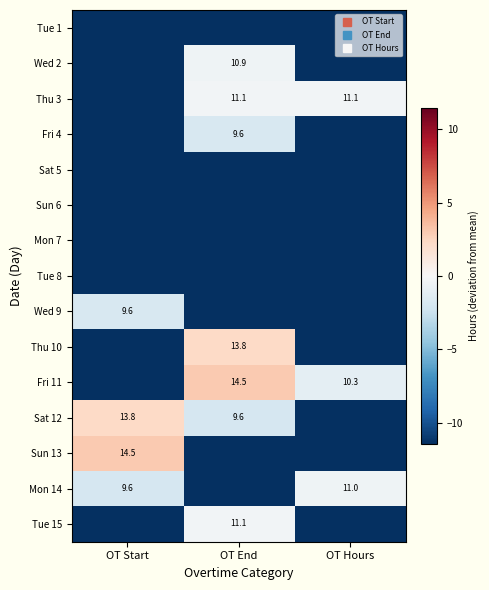

At which label does Wed 2 reach its peak?

OT End